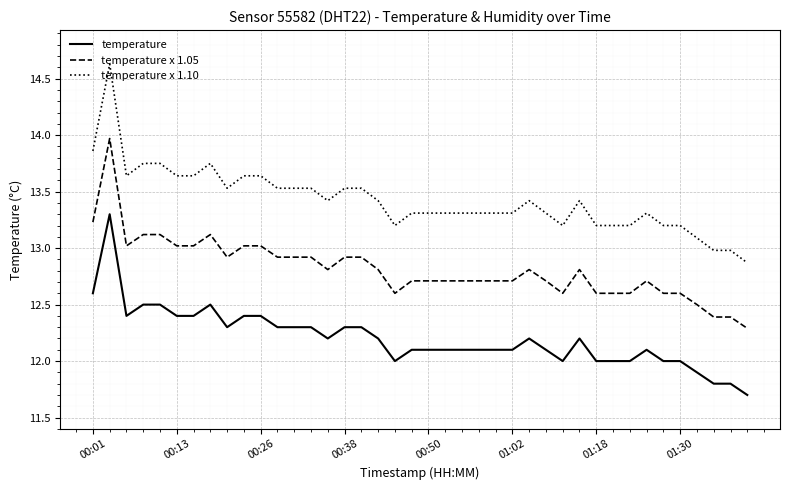

What is the difference between the maximum and minimum values in the temperature series?

1.6